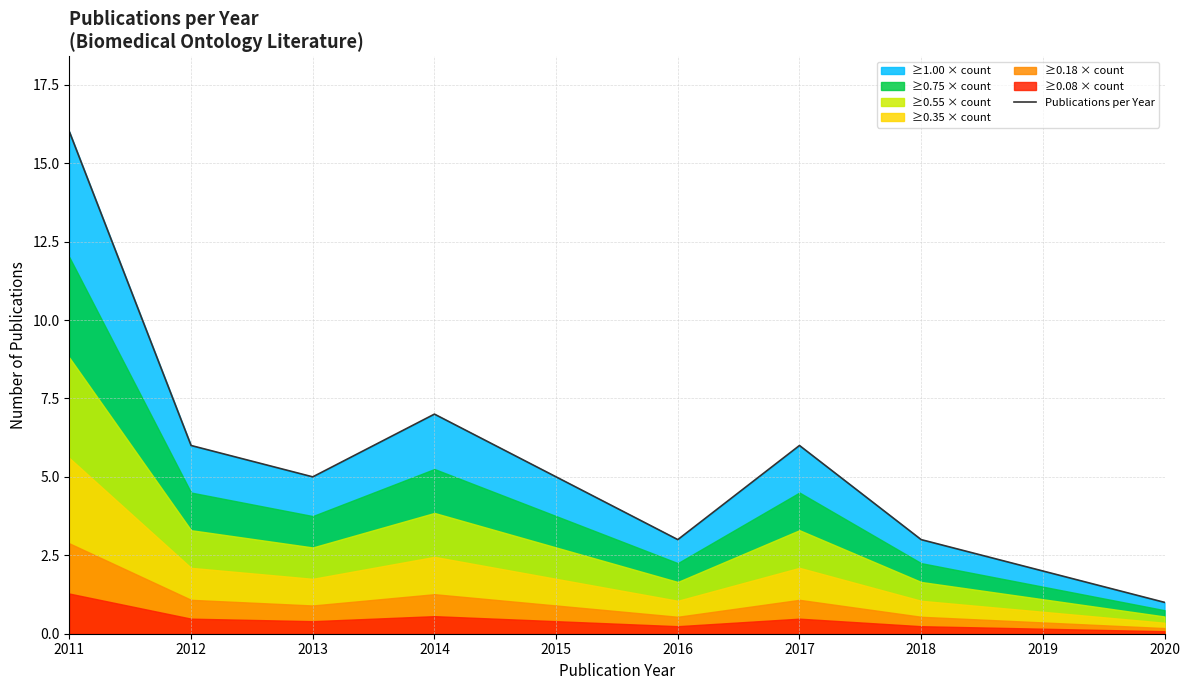

What is the smallest value displayed?

1